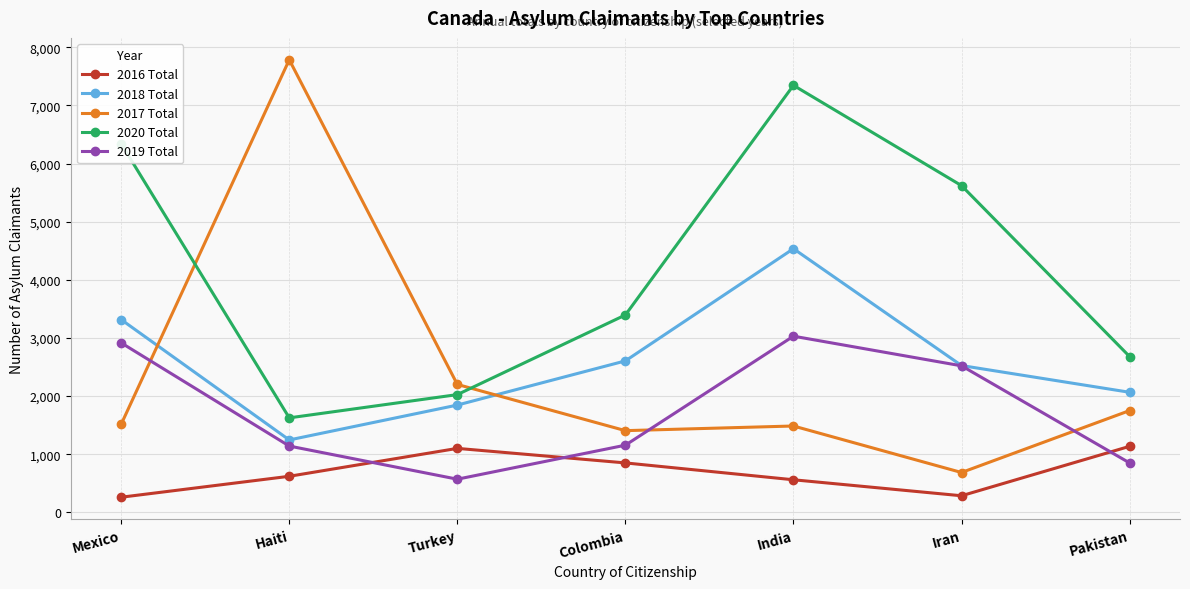

How many lines are shown in the chart?

5